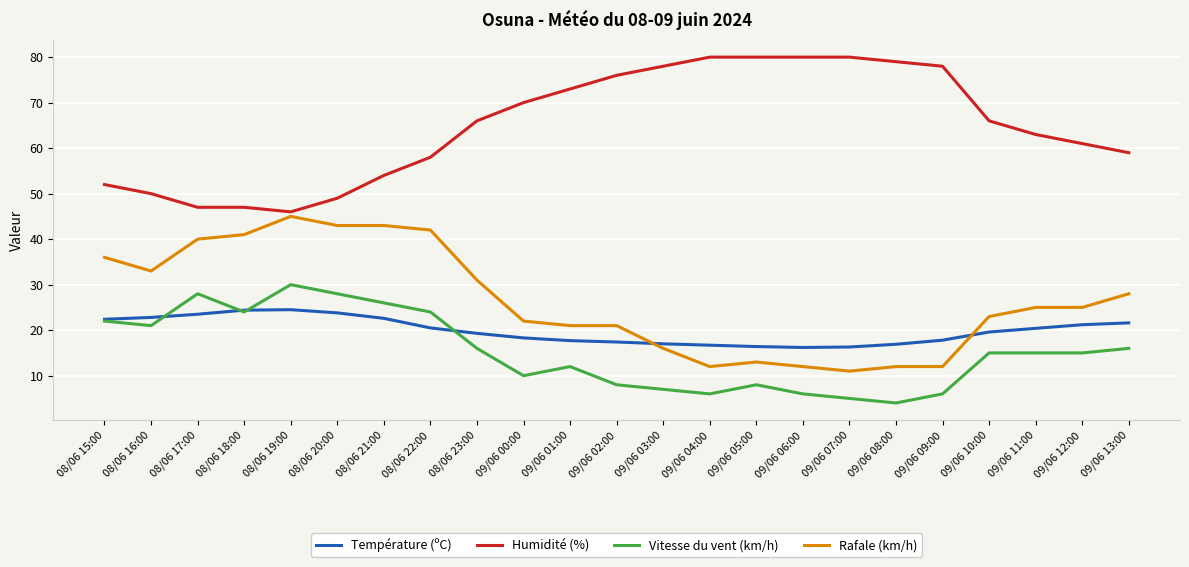

True or false: Rafale (km/h) and Vitesse du vent (km/h) intersect in this chart.

False